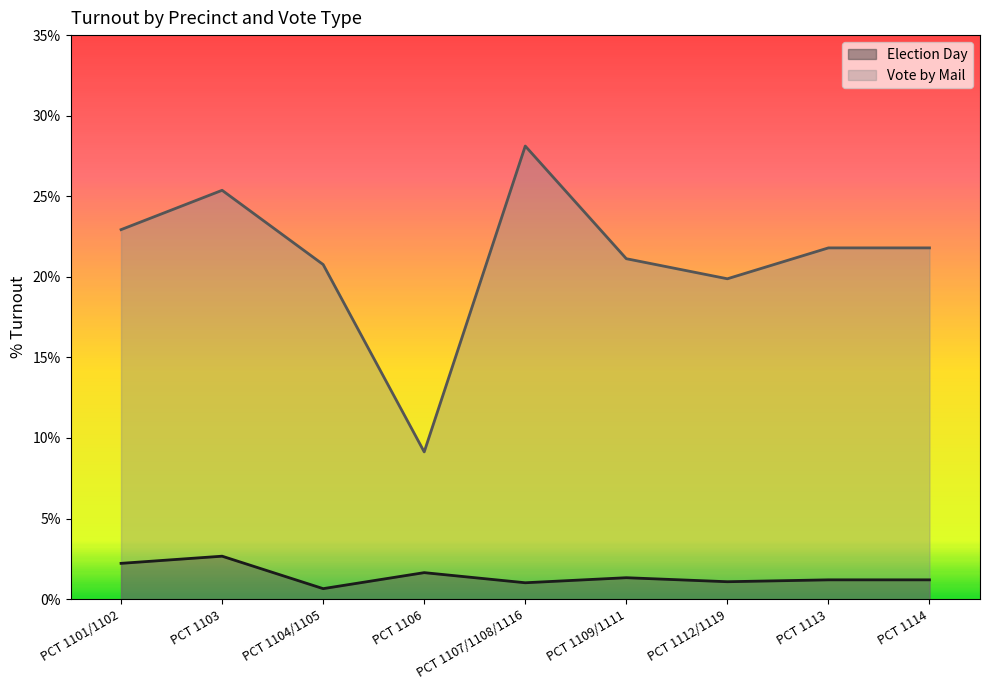

What is the total value across all series at PCT 1109/1111?

0.2